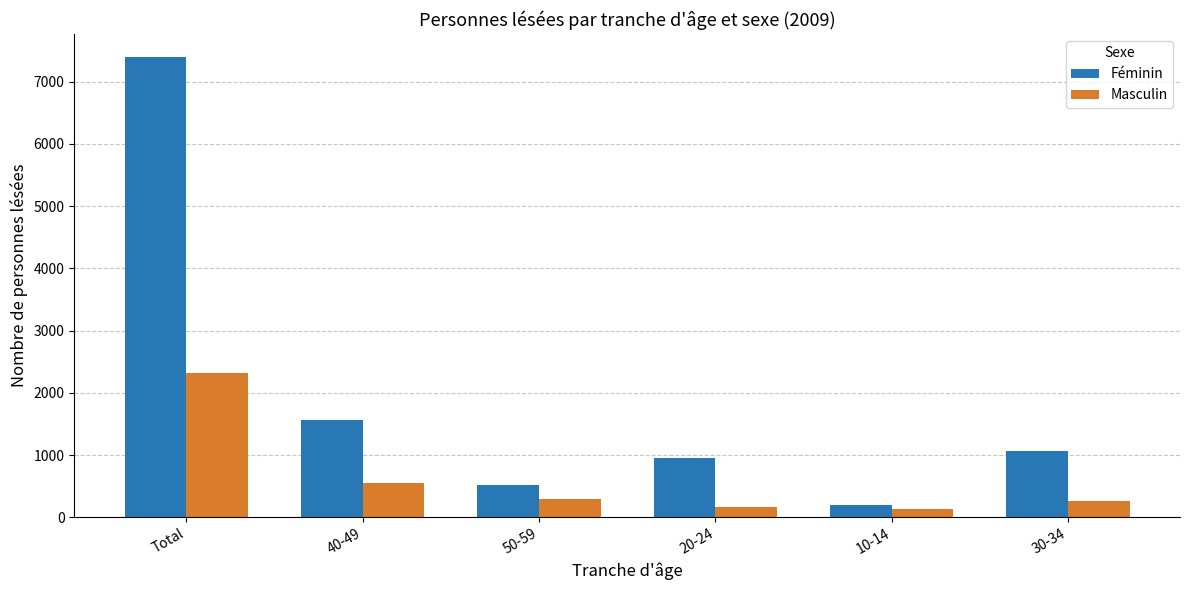

Rank the series by their average value, from highest to lowest.

Féminin, Masculin